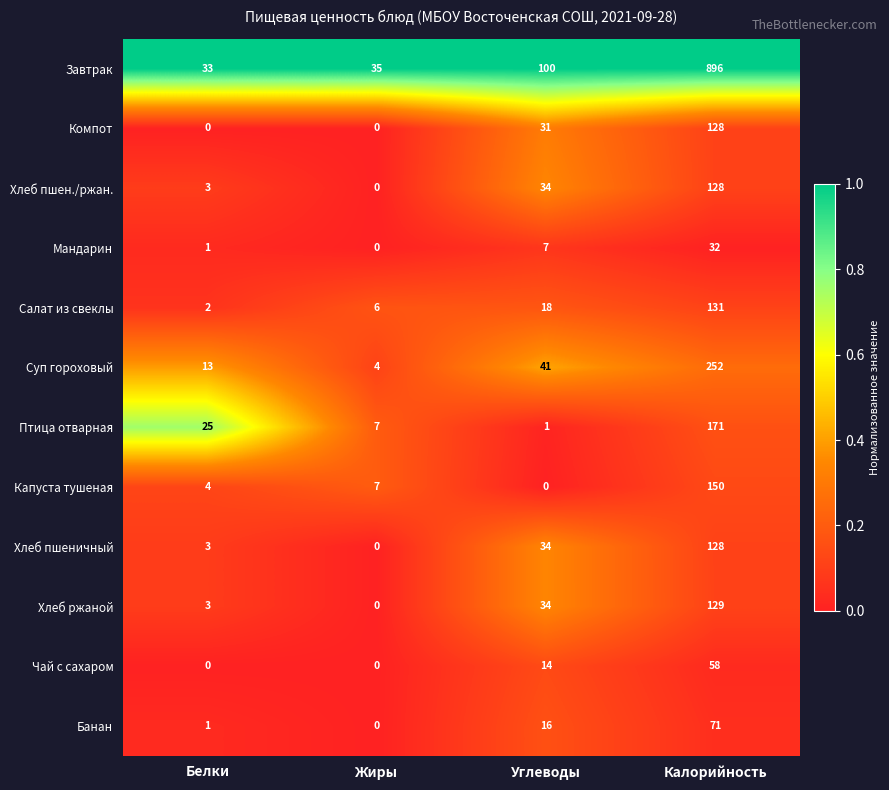

How many series are shown in this chart?

12